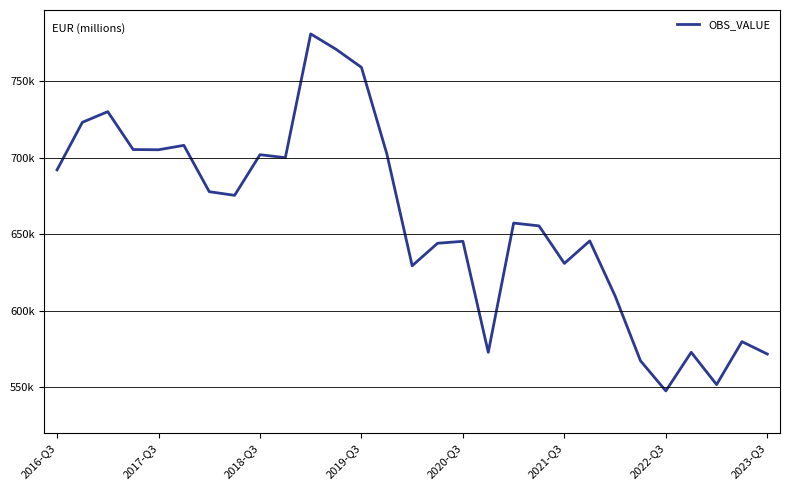

What is the greatest value displayed?

780806.6